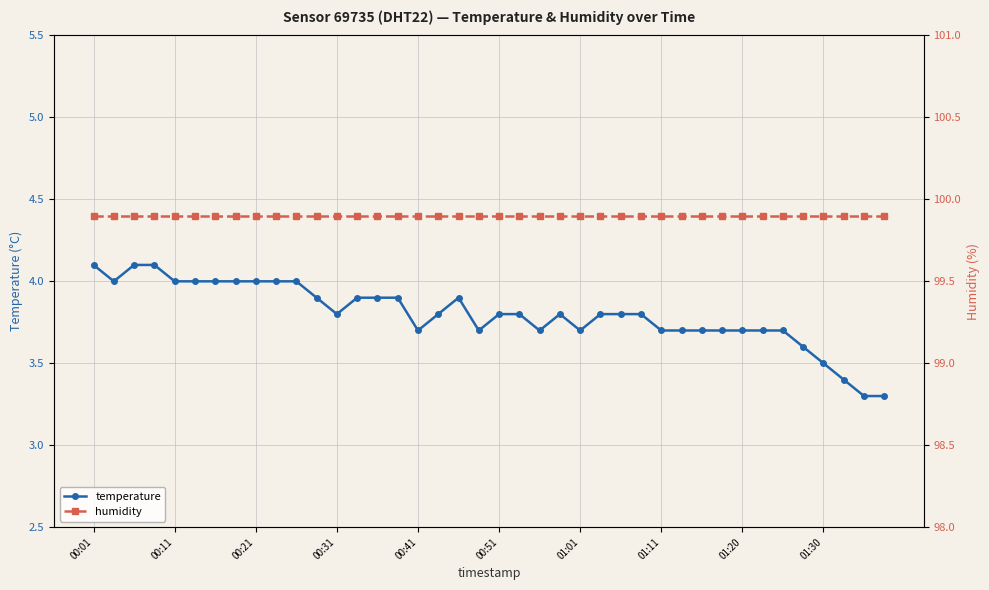

What is the value of the humidity point at the 15th from the left?

99.9